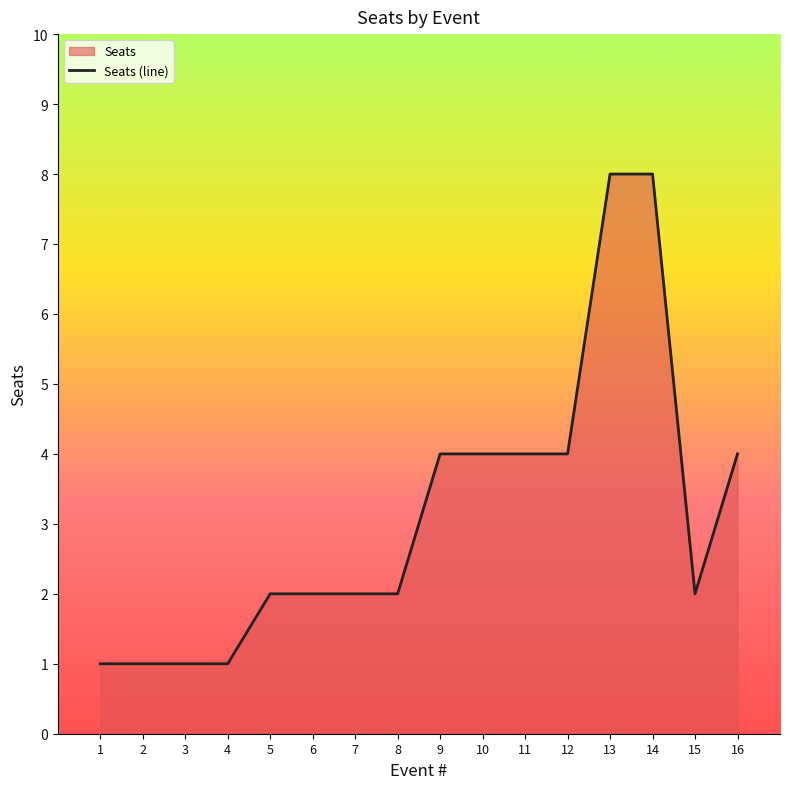

What is the average value?

3